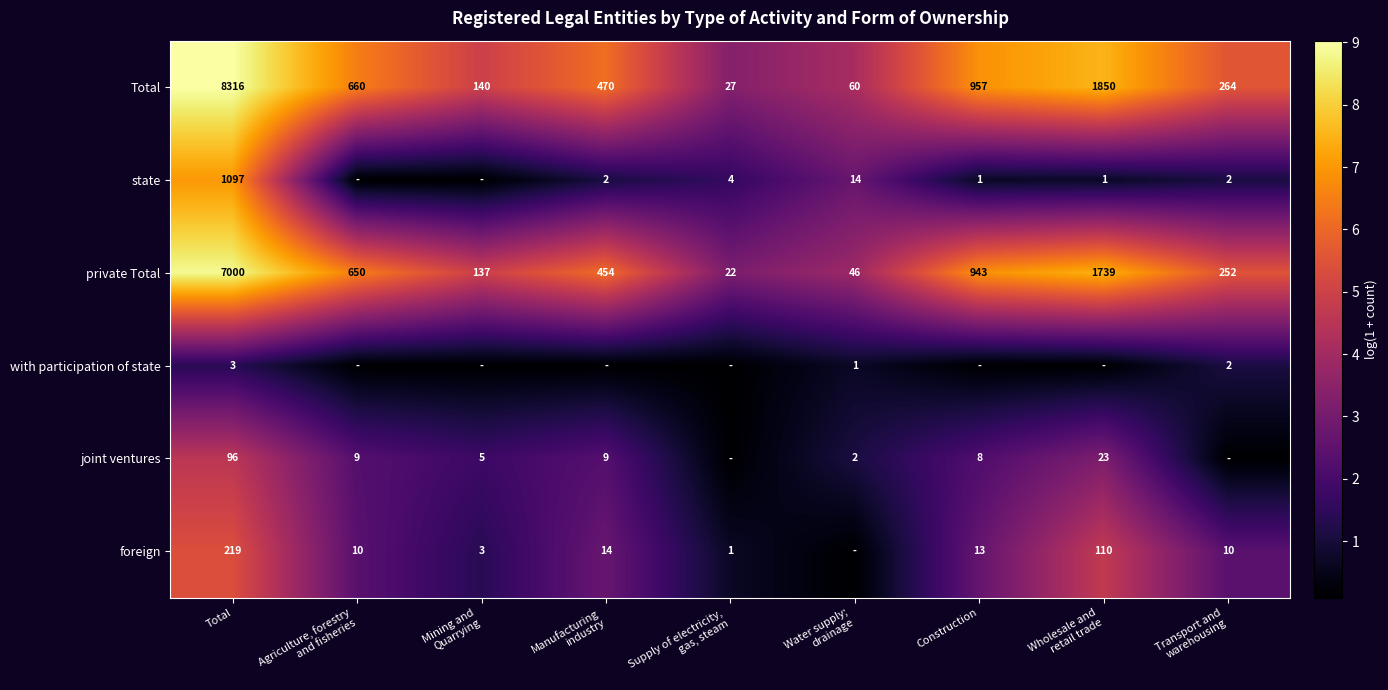

The foreign series shows 2.4 at Agriculture, forestry and fisheries. True or false?

True